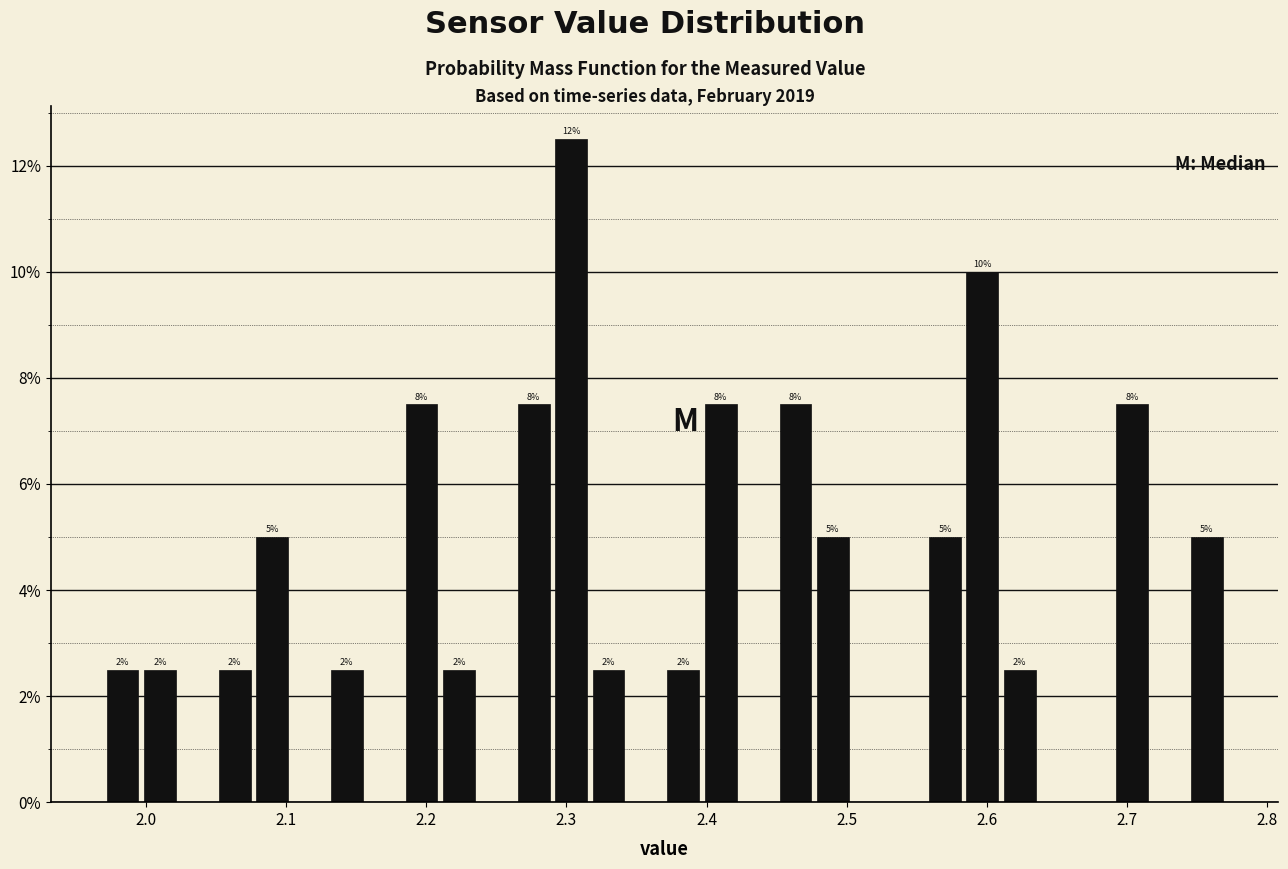

Read against the x-axis, roughly where is the centre of the tallest bar?

2.30